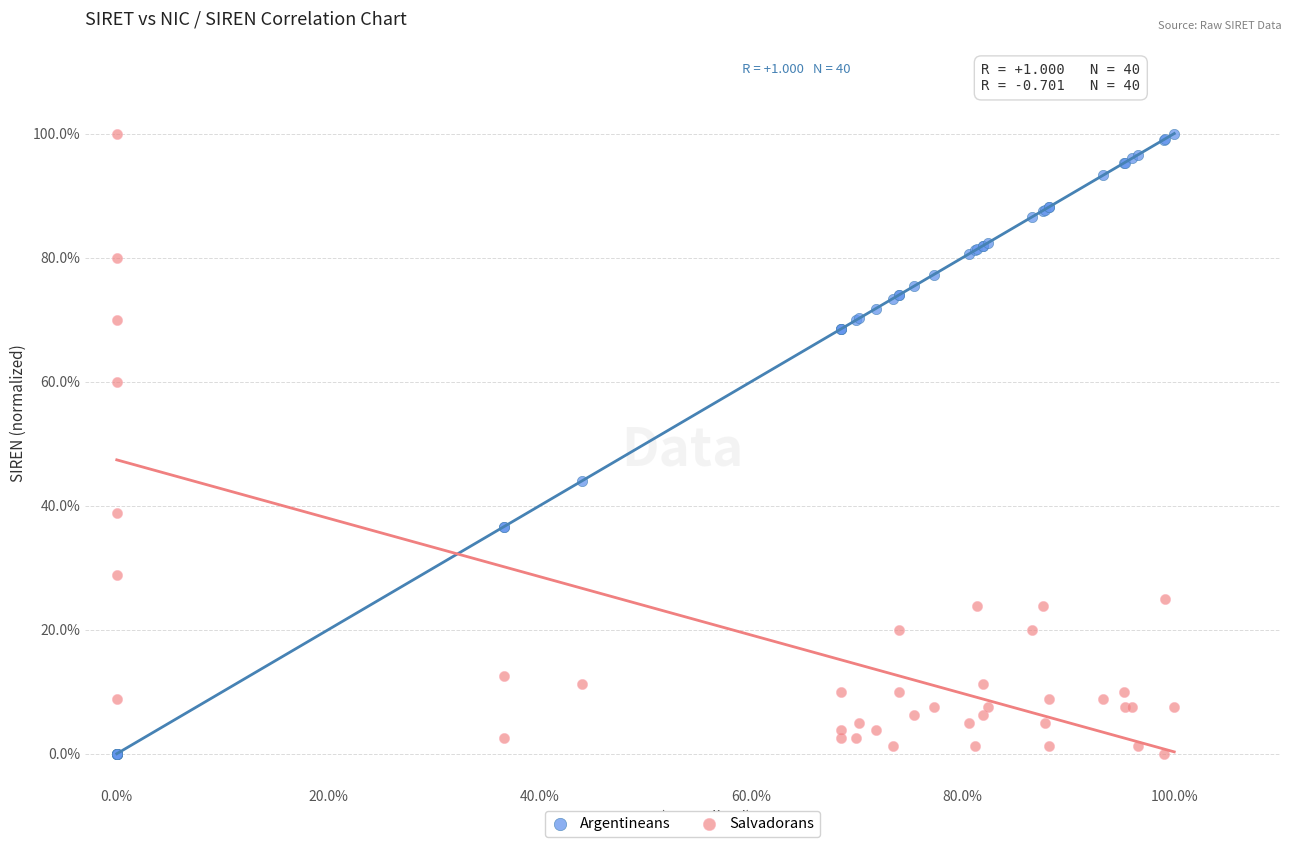

What are all the series names shown in the legend?

Argentineans, Salvadorans